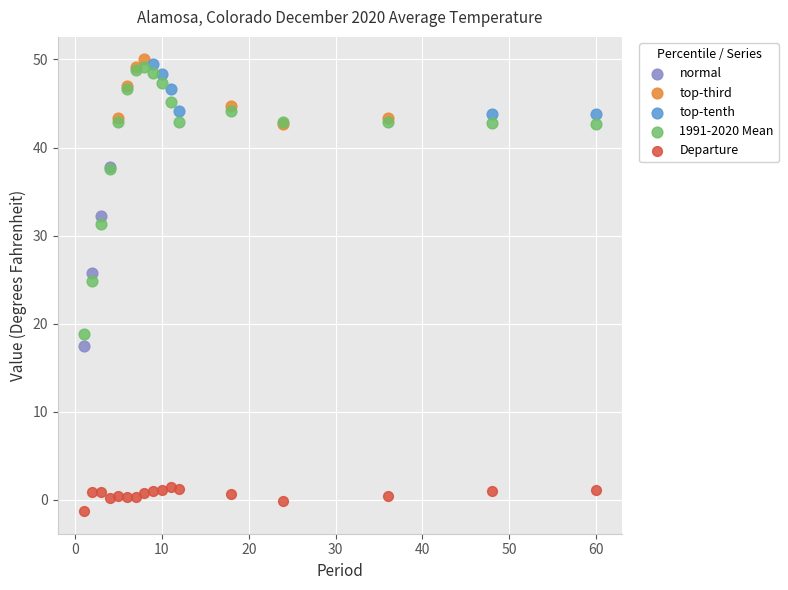

What are all the series names shown in the legend?

normal, top-third, top-tenth, 1991-2020 Mean, Departure